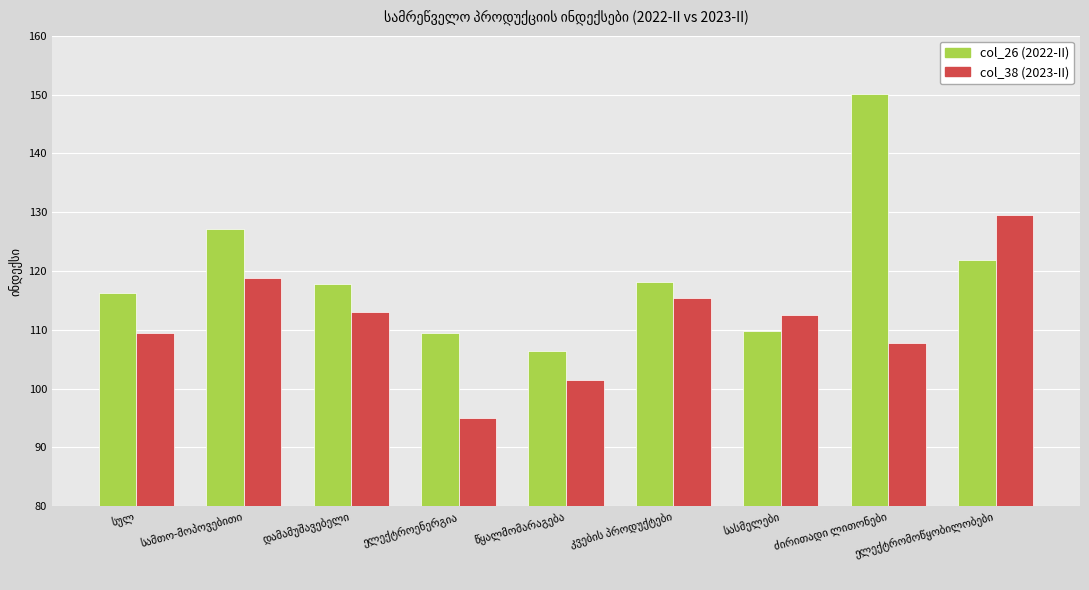

What is the sum of all col_26 (2022-II) values?

1076.9